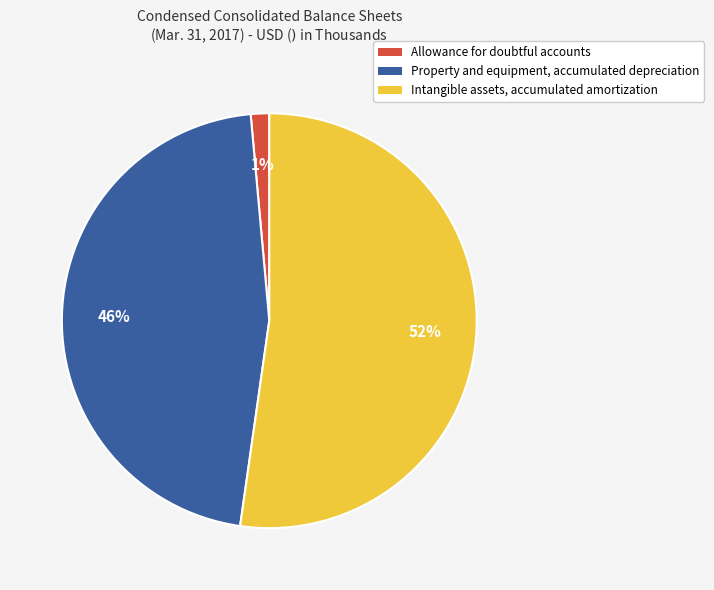

Is it true that Allowance for doubtful accounts is 1% of the pie?

True